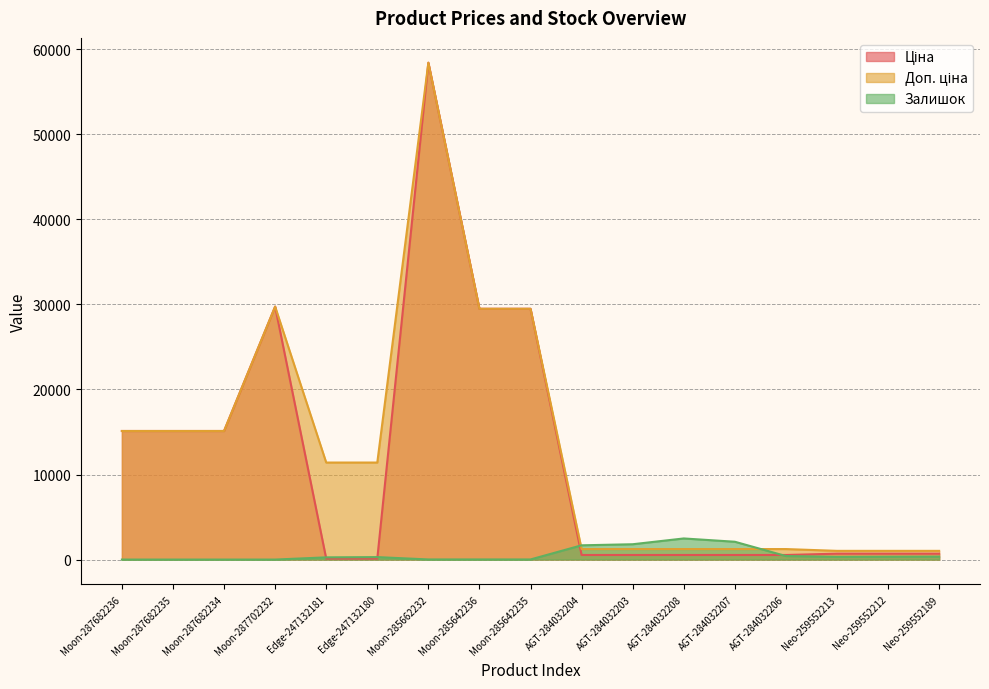

Reading left to right, transcribe all the data shown in this chart.

Ціна: Moon-287682236=15120.0	Moon-287682235=15120.0	Moon-287682234=15120.0	Moon-287702232=29747.2	Edge-247132181=114.1	Edge-247132180=114.1	Moon-285662232=58426.5	Moon-285642236=29491.5	Moon-285642235=29491.5	AGT-284032204=539.0	AGT-284032203=539.0	AGT-284032208=539.0	AGT-284032207=539.0	AGT-284032206=539.0	Neo-259552213=693.7	Neo-259552212=693.7	Neo-259552189=693.7
Доп. ціна: Moon-287682236=15120.0	Moon-287682235=15120.0	Moon-287682234=15120.0	Moon-287702232=29747.2	Edge-247132181=11410.0	Edge-247132180=11410.0	Moon-285662232=58426.5	Moon-285642236=29491.5	Moon-285642235=29491.5	AGT-284032204=1235.4	AGT-284032203=1235.4	AGT-284032208=1235.4	AGT-284032207=1235.4	AGT-284032206=1235.4	Neo-259552213=1024.6	Neo-259552212=1024.6	Neo-259552189=1024.6
Залишок: Moon-287682236=0.0	Moon-287682235=0.0	Moon-287682234=0.0	Moon-287702232=0.0	Edge-247132181=260.0	Edge-247132180=290.0	Moon-285662232=14.0	Moon-285642236=14.0	Moon-285642235=13.0	AGT-284032204=1677.0	AGT-284032203=1802.0	AGT-284032208=2483.0	AGT-284032207=2096.0	AGT-284032206=417.0	Neo-259552213=318.0	Neo-259552212=335.0	Neo-259552189=348.0